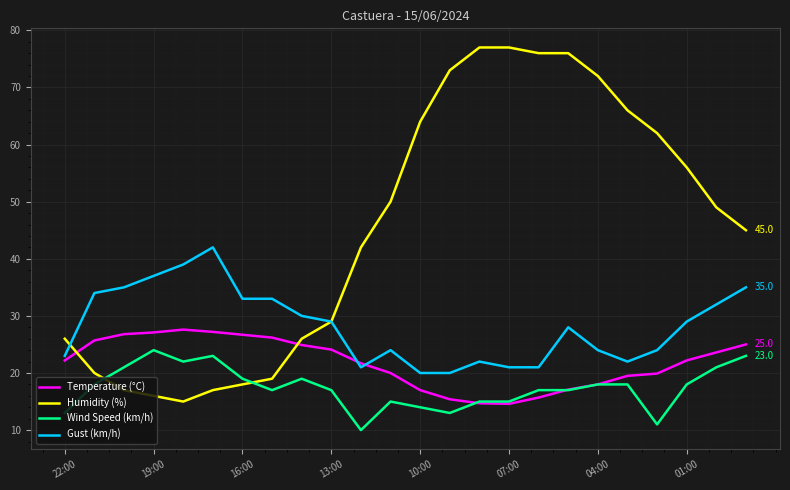

Which series has the widest spread of values?

Humidity (%)